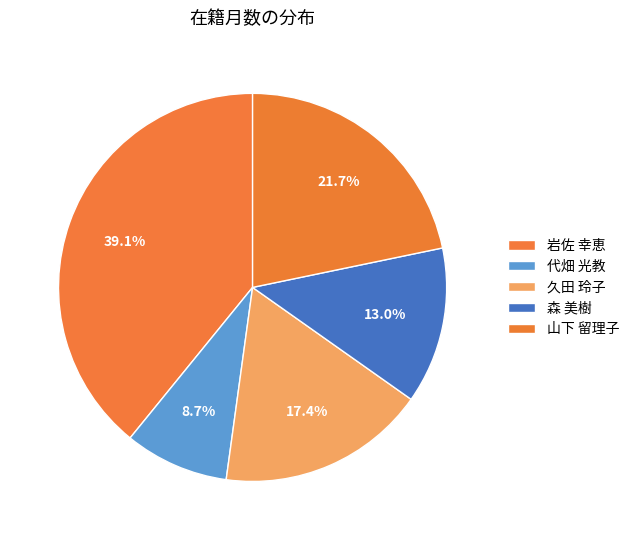

To the nearest percent, what portion does 久田 玲子 represent?

17%